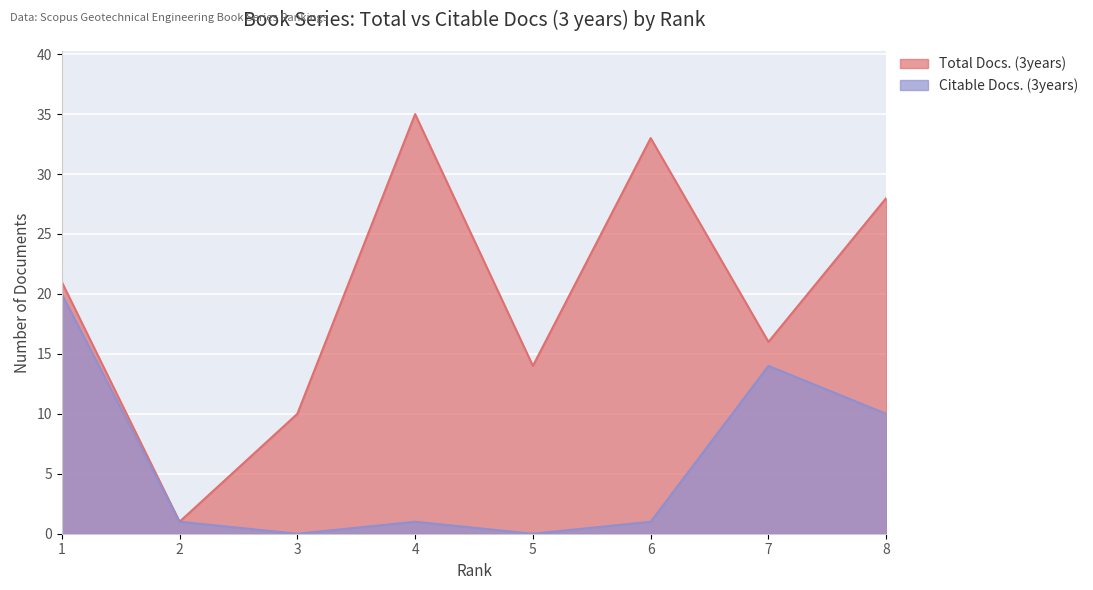

Where is the first local maximum for Citable Docs. (3years)?

4